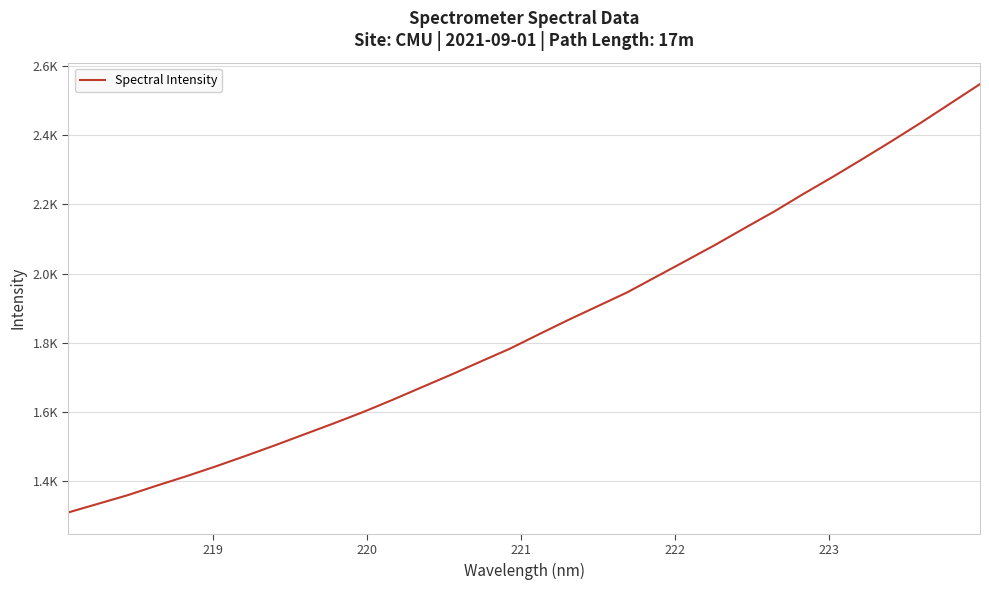

Is this an area chart (filled region under the line)?

No